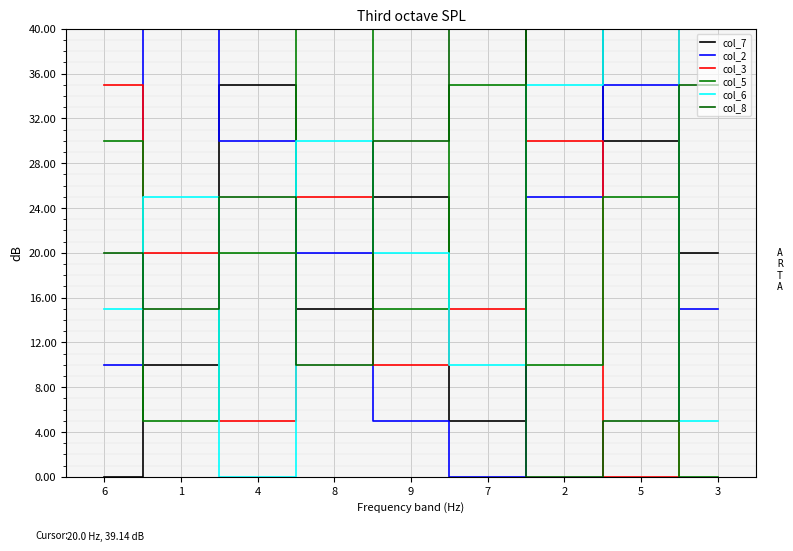

How many interior local peaks does the col_6 series have?

3